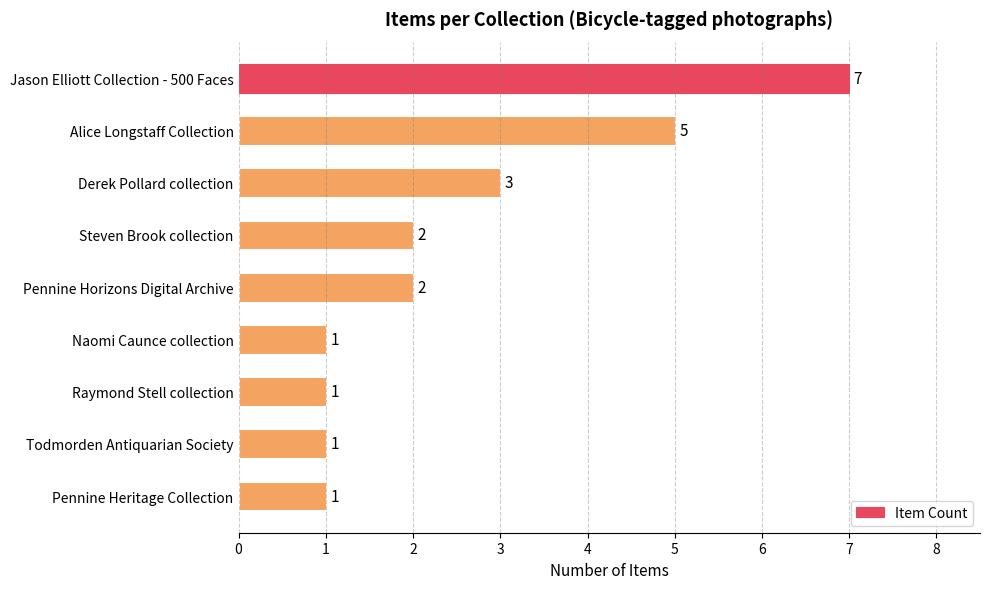

What is the label of the 3rd bar from the top?

Derek Pollard collection